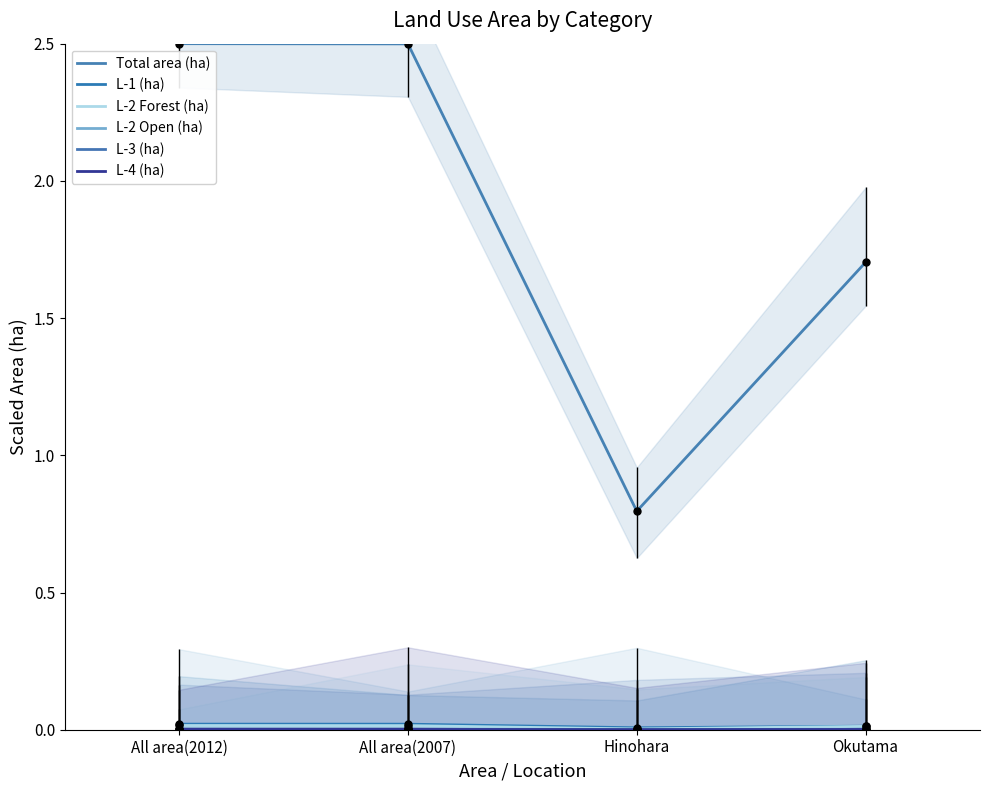

In L-2 Open (ha), how many points are lower than both neighbors (excluding endpoints)?

1